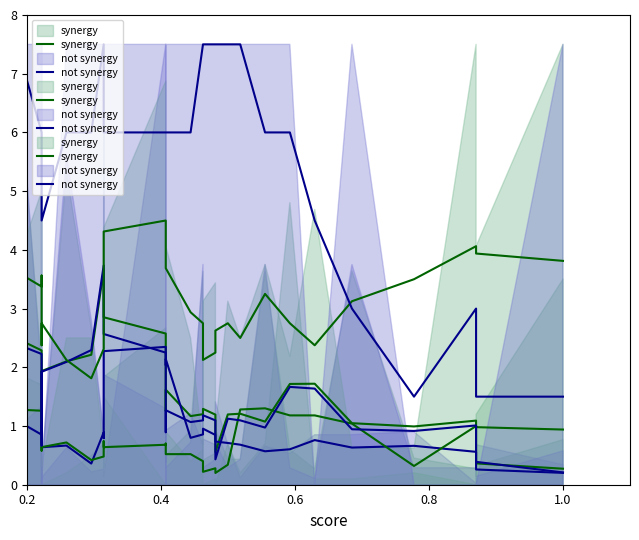

What is the maximum value shown in the chart?

7.5